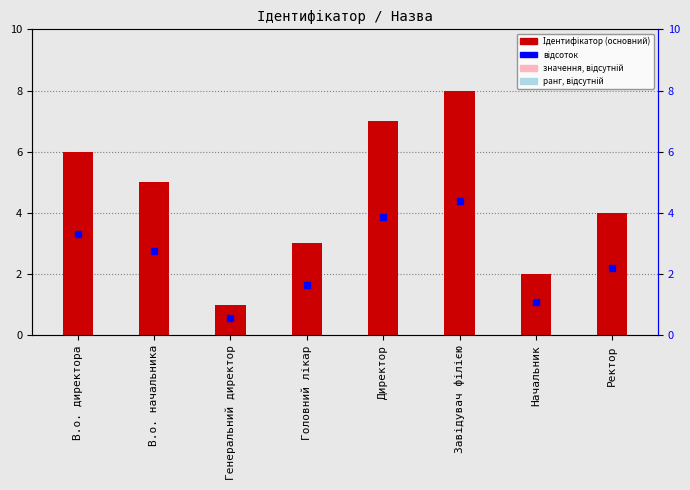

The chart shows a value of 4 at Головний лікар. True or false?

False